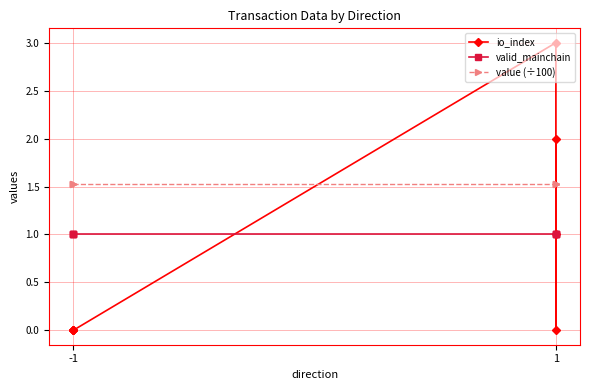

After their last crossing, which series has the higher values: value (÷100) or io_index?

io_index